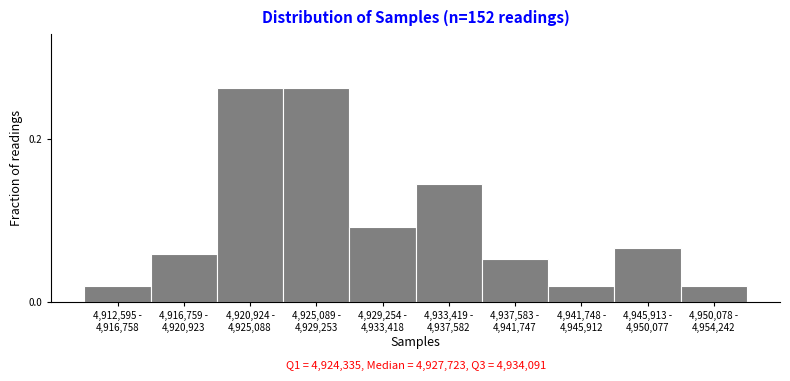

What is the sum of all values?

1.0